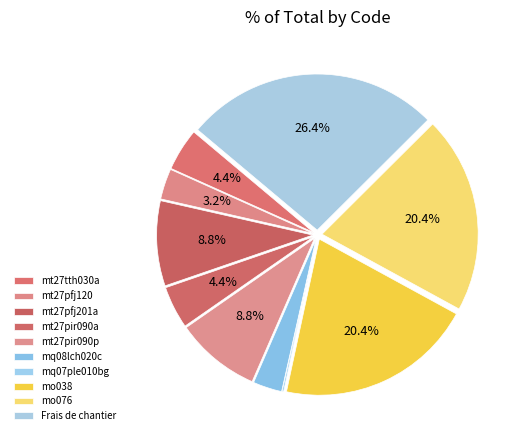

Is there any slice that represents more than half of the pie?

No